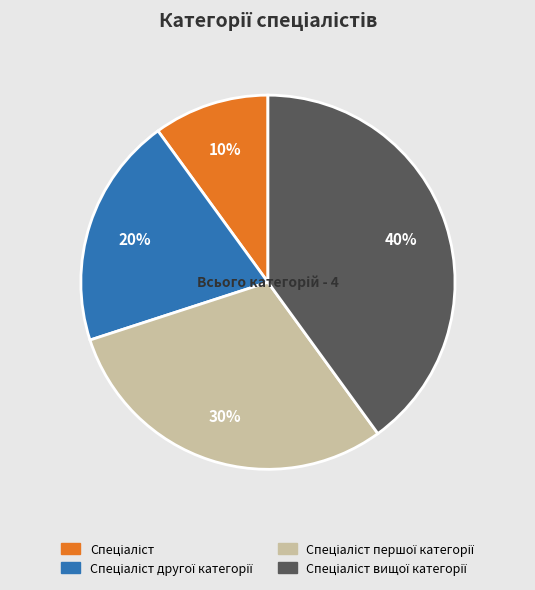

To the nearest percent, what is the average slice percentage?

25%